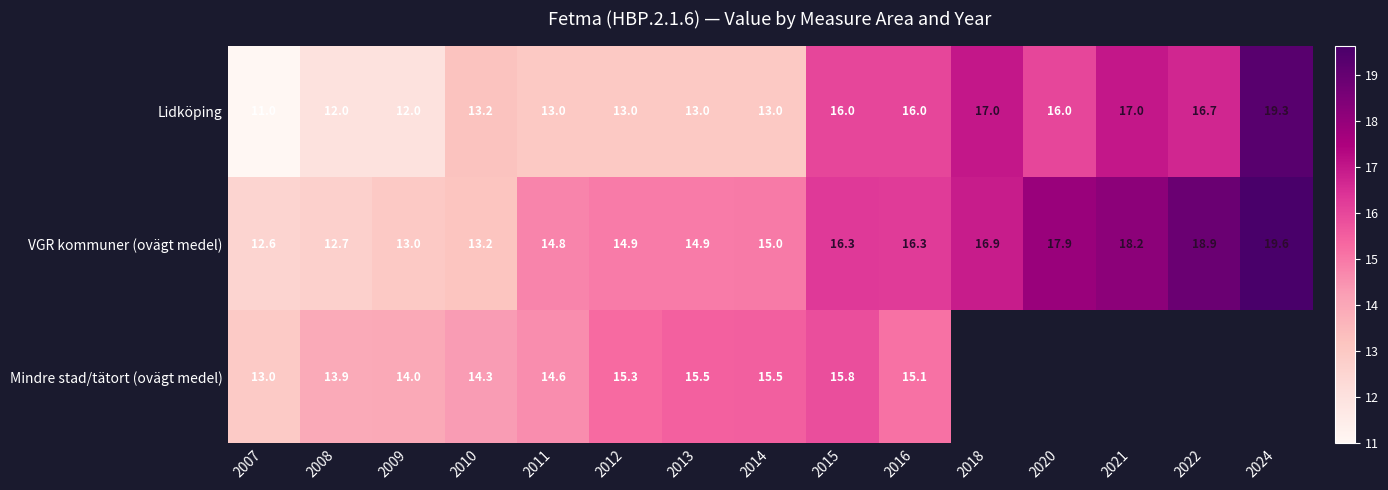

How many values in the VGR kommuner (ovägt medel) series are below 15?

7